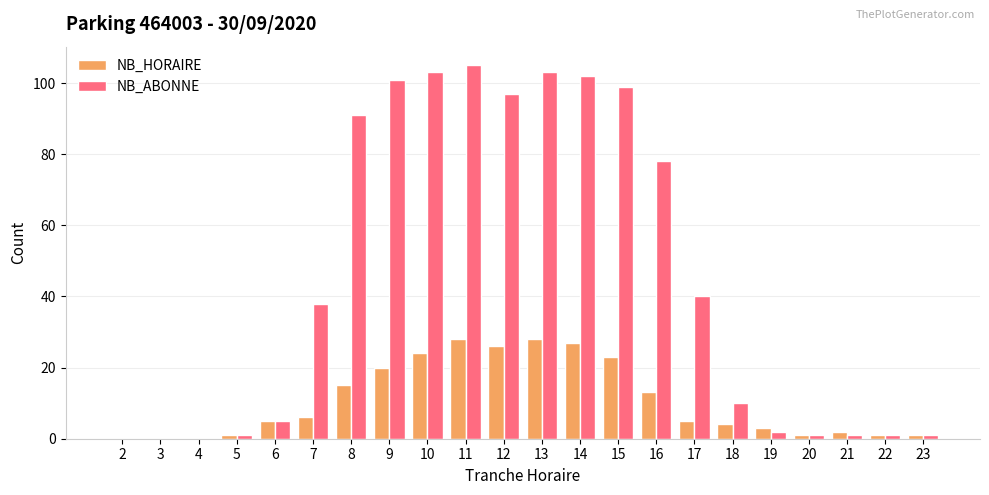

How many series are shown in this chart?

2